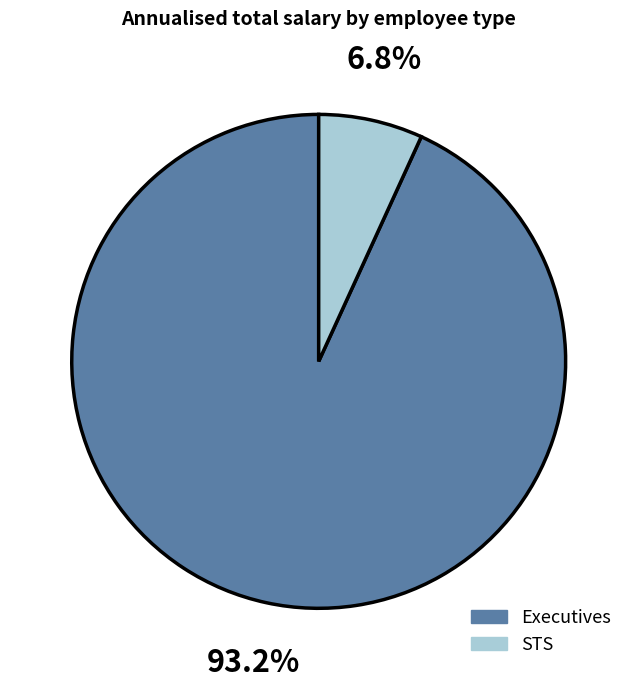

How many segments does this pie chart have?

2